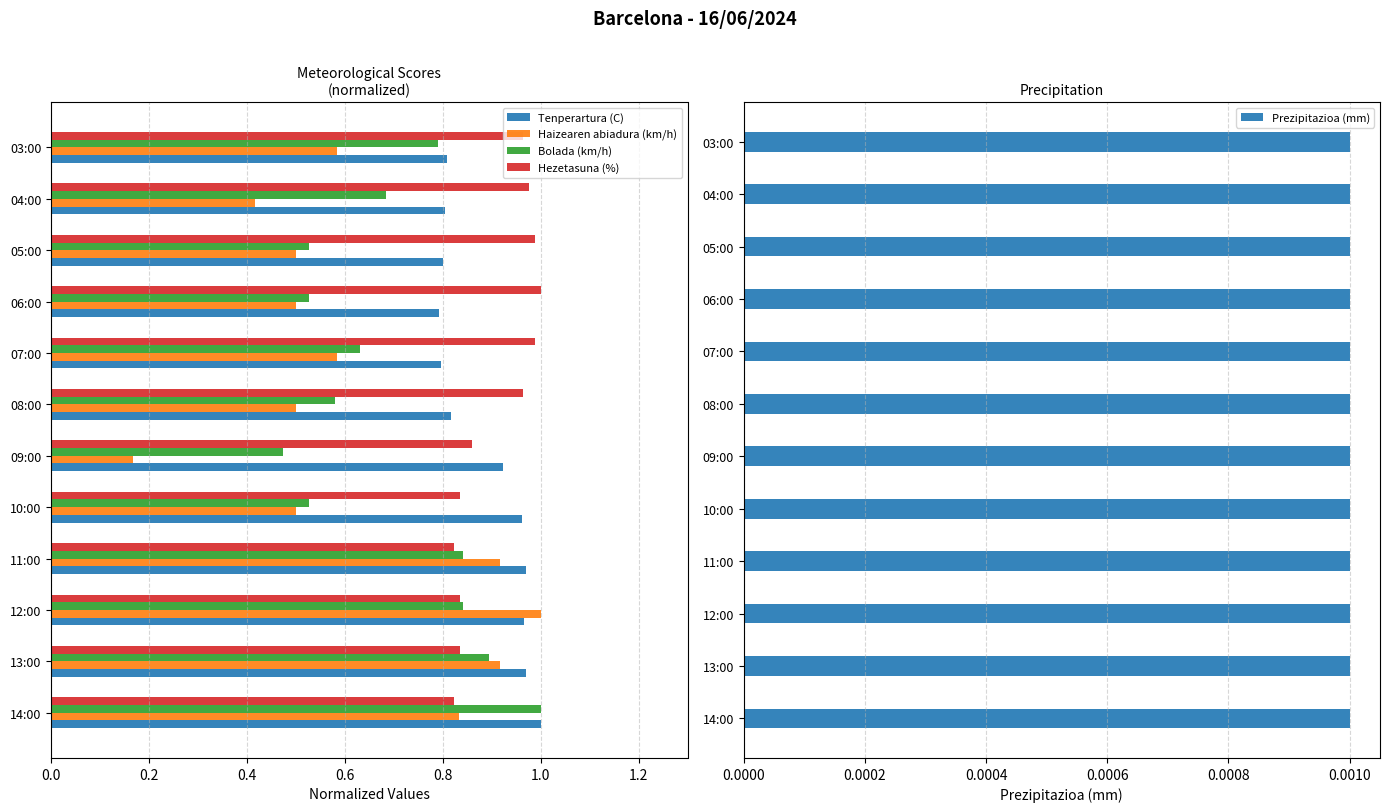

Which series has the widest spread of values?

Haizearen abiadura (km/h)